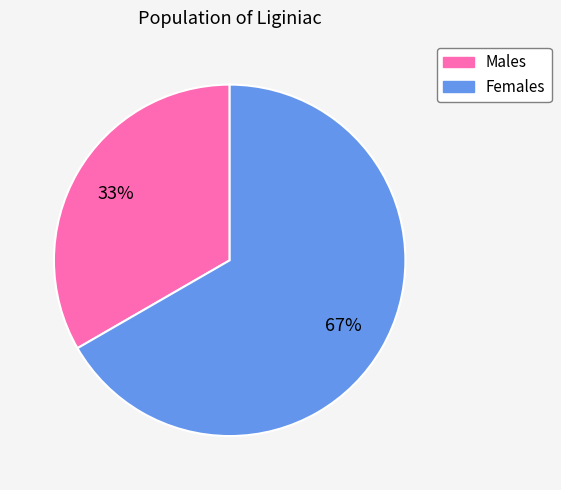

To the nearest percent, what is the average slice percentage?

50%